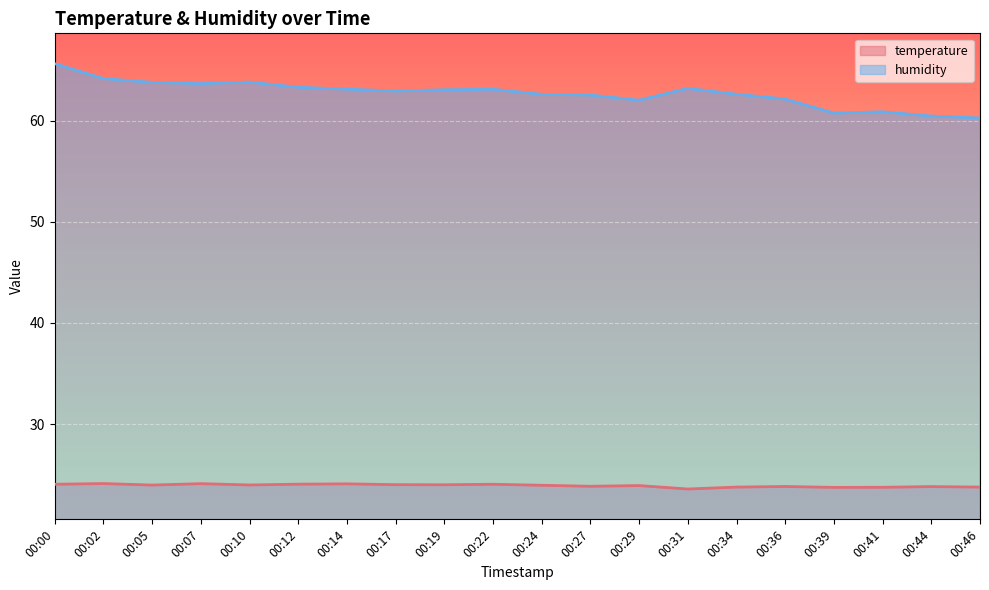

Where is the first local minimum for temperature?

00:05